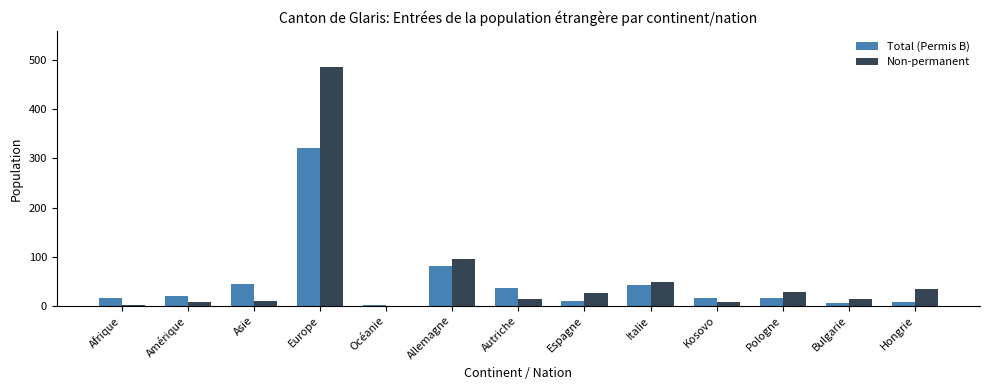

What is the sum of the Total (Permis B) values at Bulgarie and Italie?

47